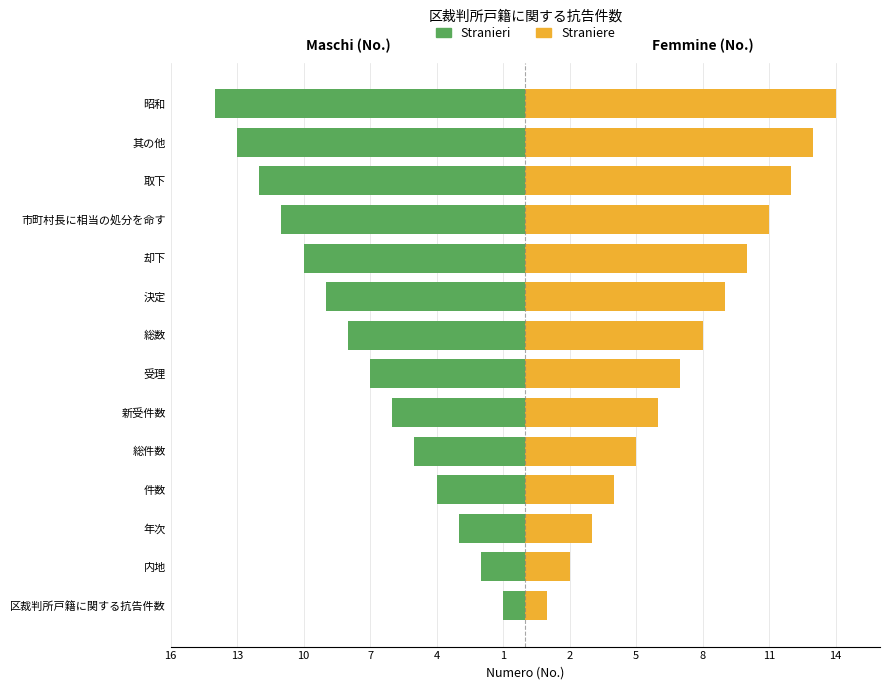

What is the difference between the maximum and minimum values in the Stranieri series?

13